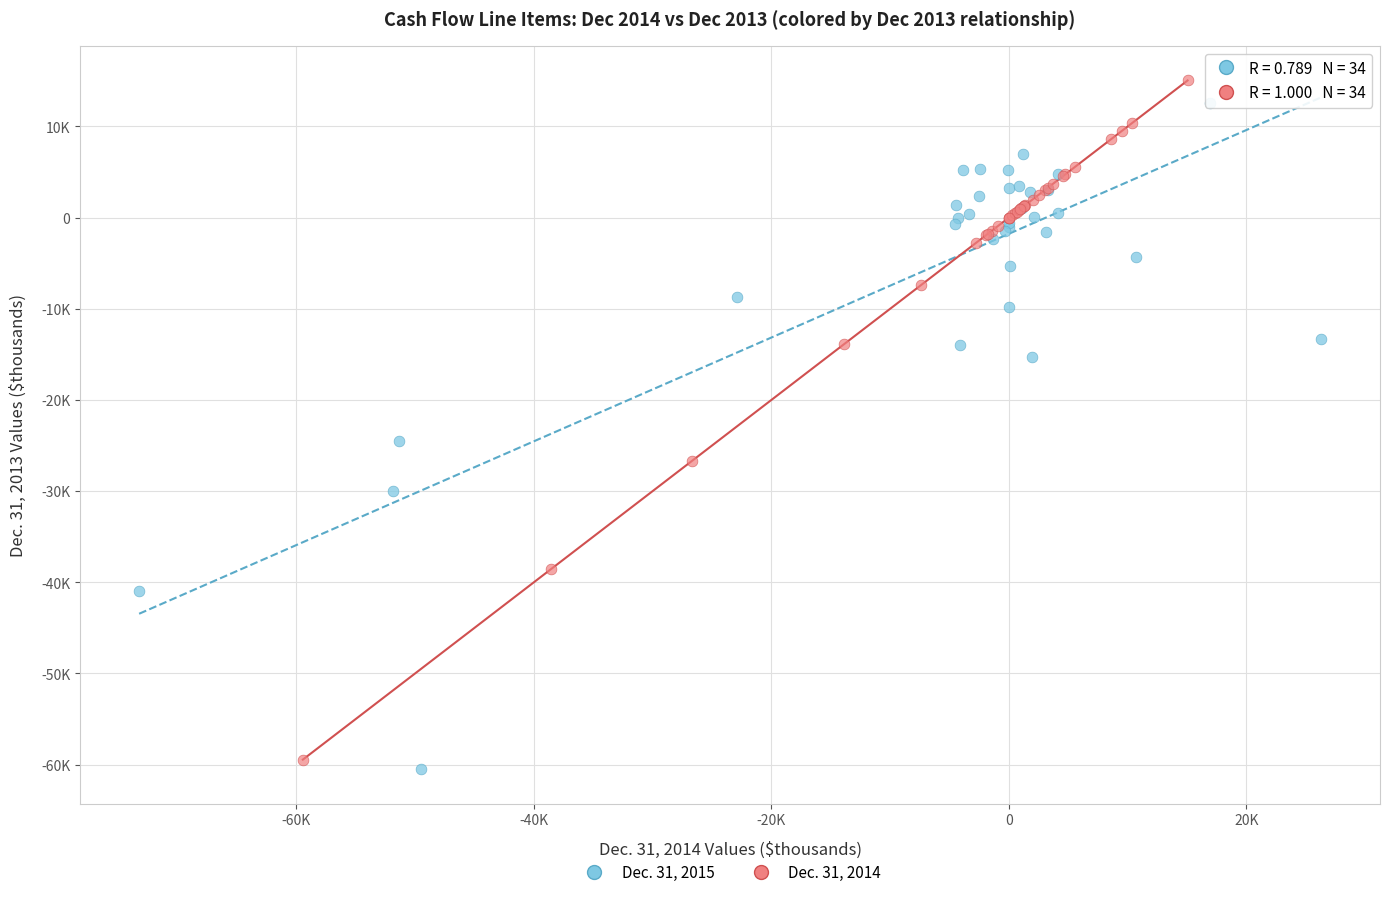

What are all the series names shown in the legend?

Dec. 31, 2015, Dec. 31, 2014